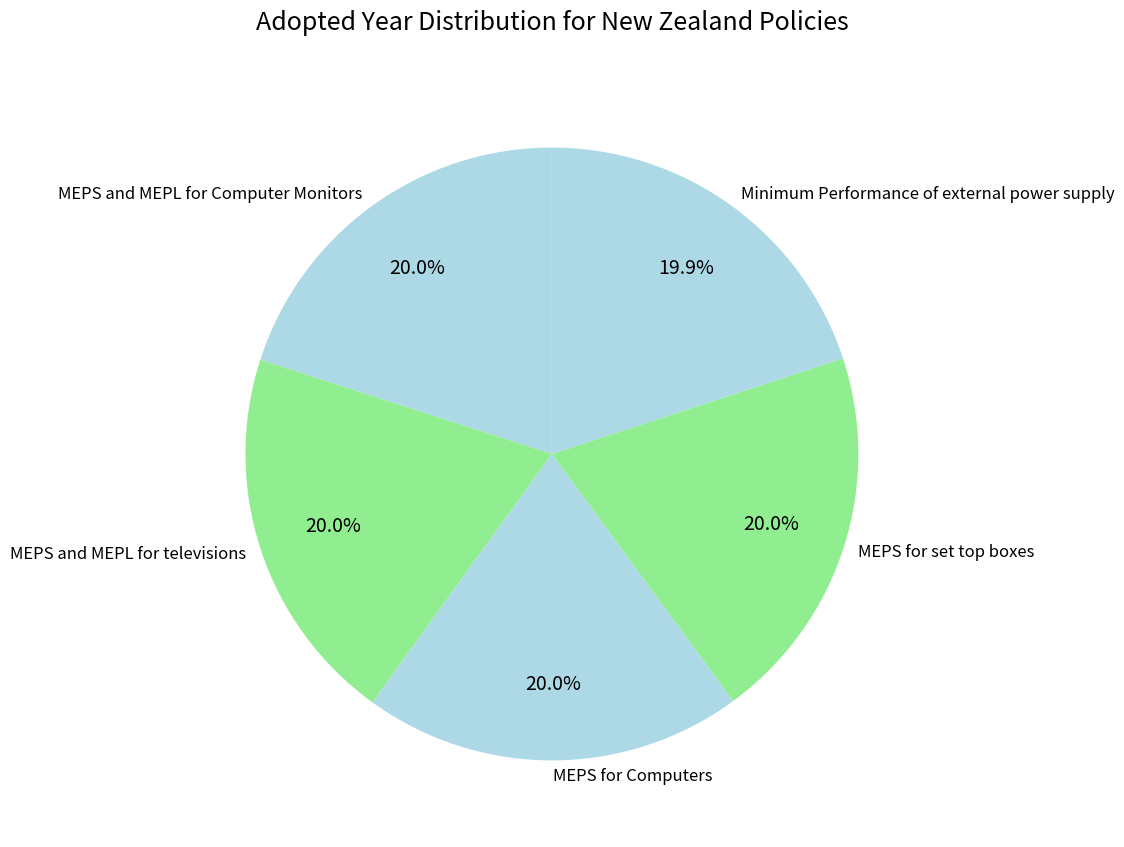

What percentage is NOT represented by Minimum Performance of external power supply?

80.1%